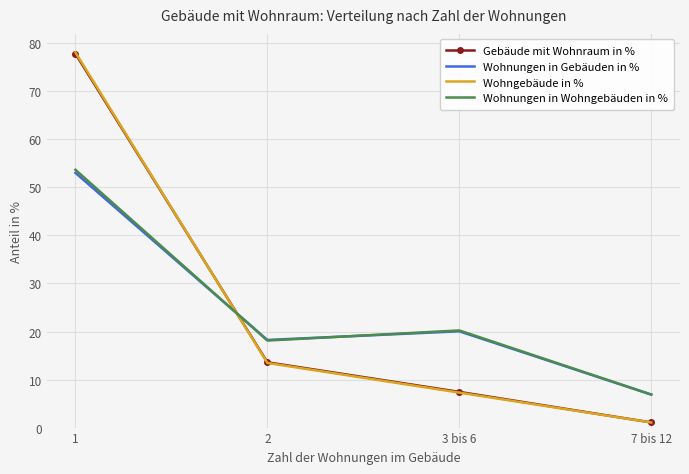

What position from the left is 2?

2